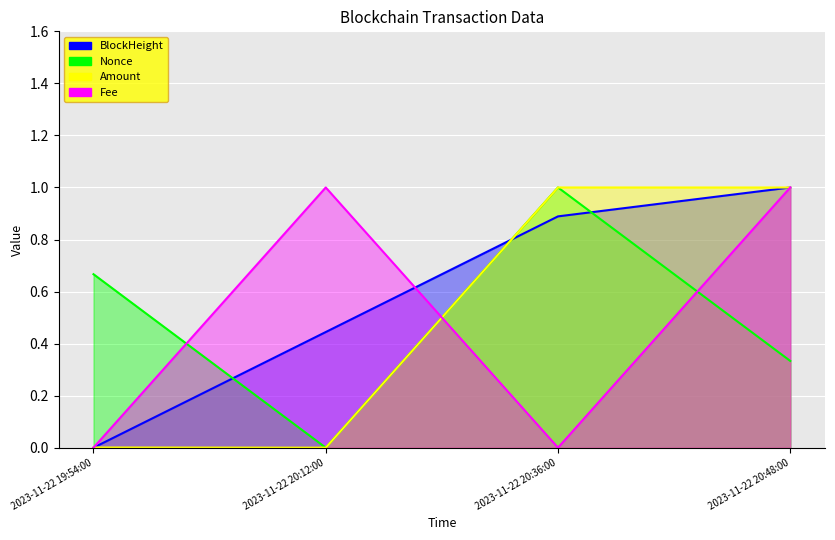

Rank the series at 2023-11-22 20:36:00 from lowest to highest value.

Fee, BlockHeight, Nonce, Amount